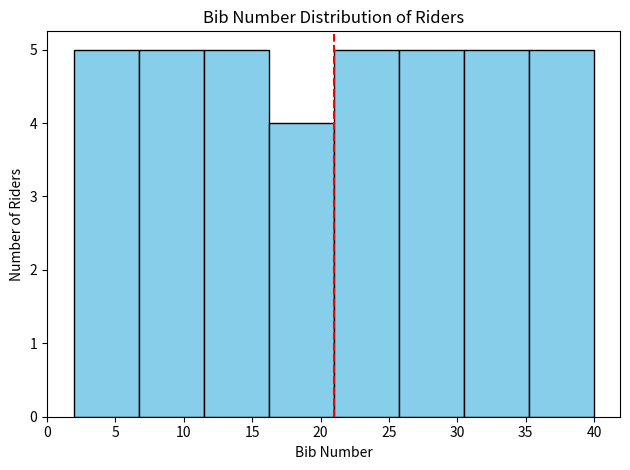

What is the height of the bar covering 2.00 to 6.75 on the x-axis? Neither the bar edges nor the heights are printed on the chart, so give them approximately, as read against the axes.

5